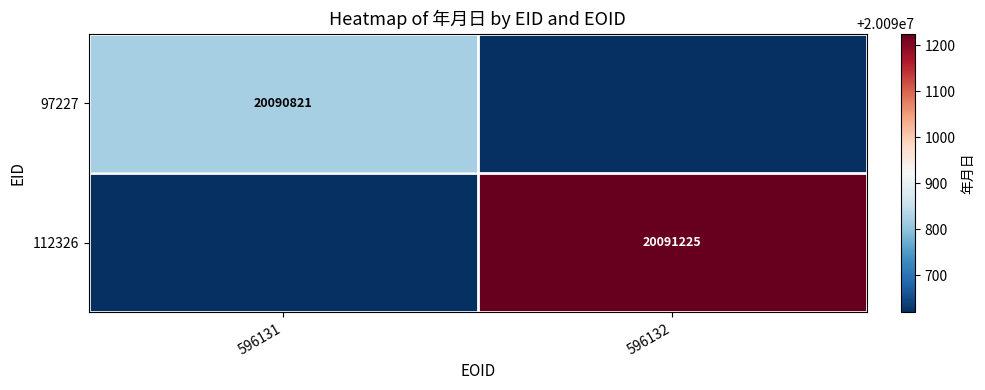

The 112326 series shows 20091225 at 596132. True or false?

True